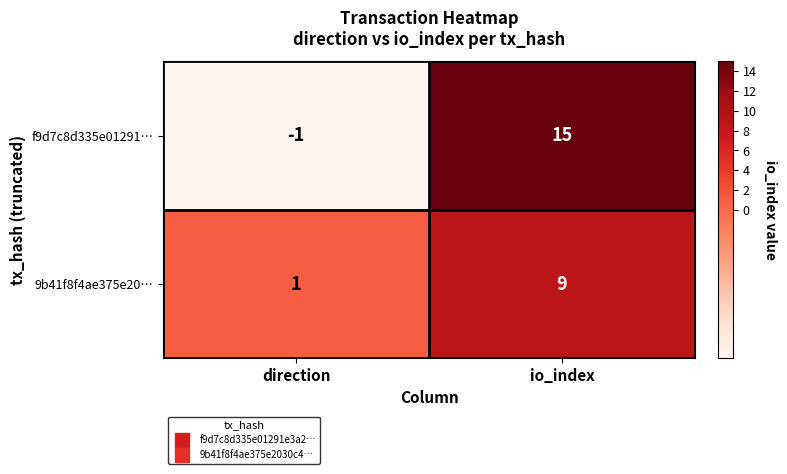

What is the minimum value shown in the chart?

-1